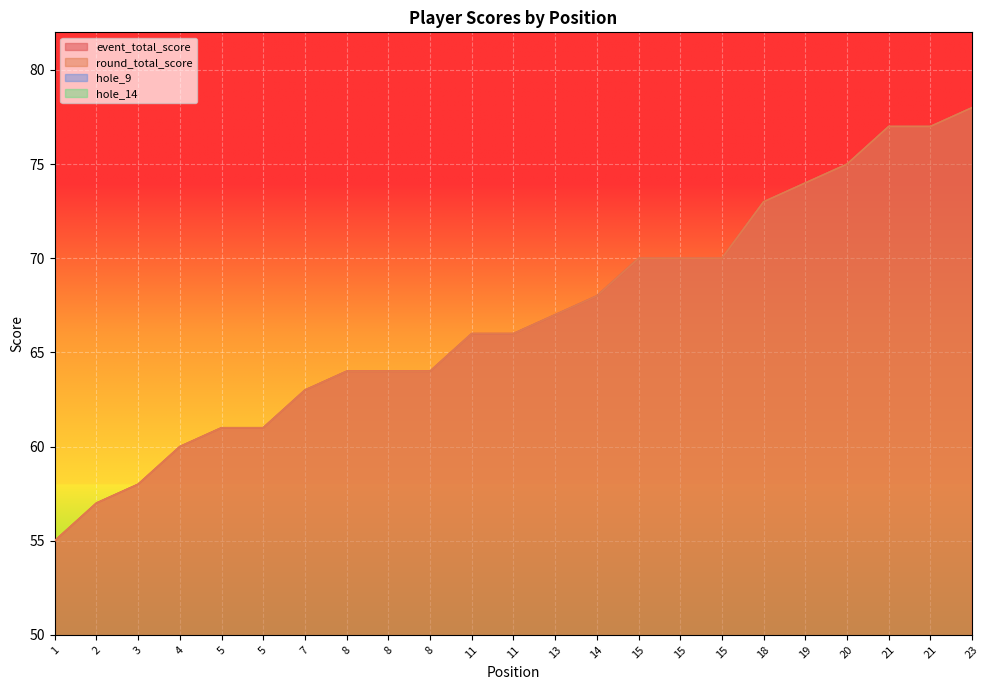

The hole_14 series shows 4 at 14. True or false?

True